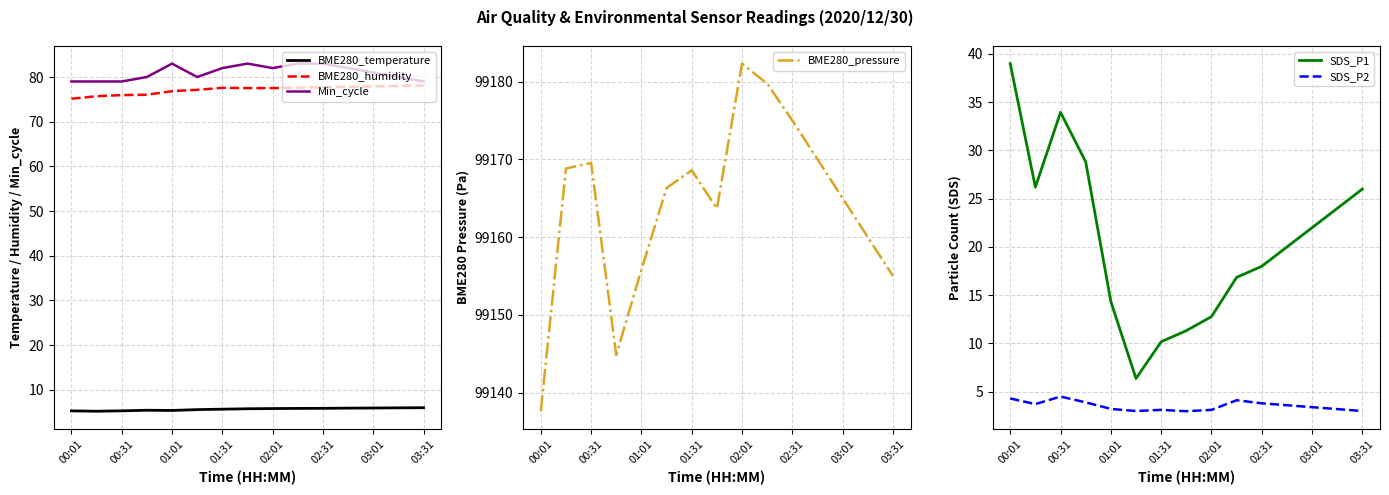

What are all the series names shown in the legend?

BME280_temperature, BME280_humidity, Min_cycle, BME280_pressure, SDS_P1, SDS_P2